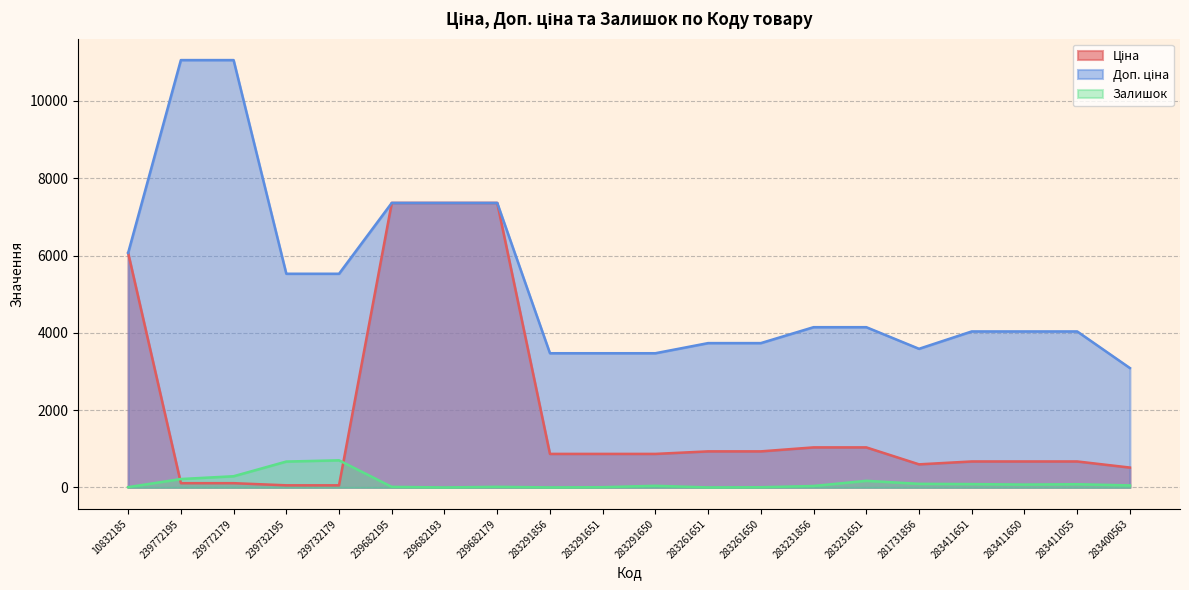

Is the value of Ціна at 283400563 greater than the value of Доп. ціна at 283261650?

No